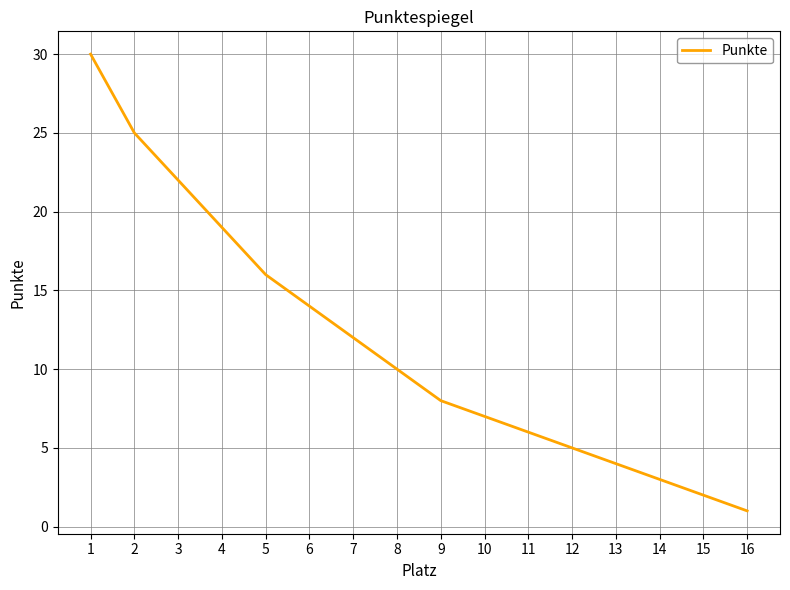

At which label does the data first exceed 10?

1